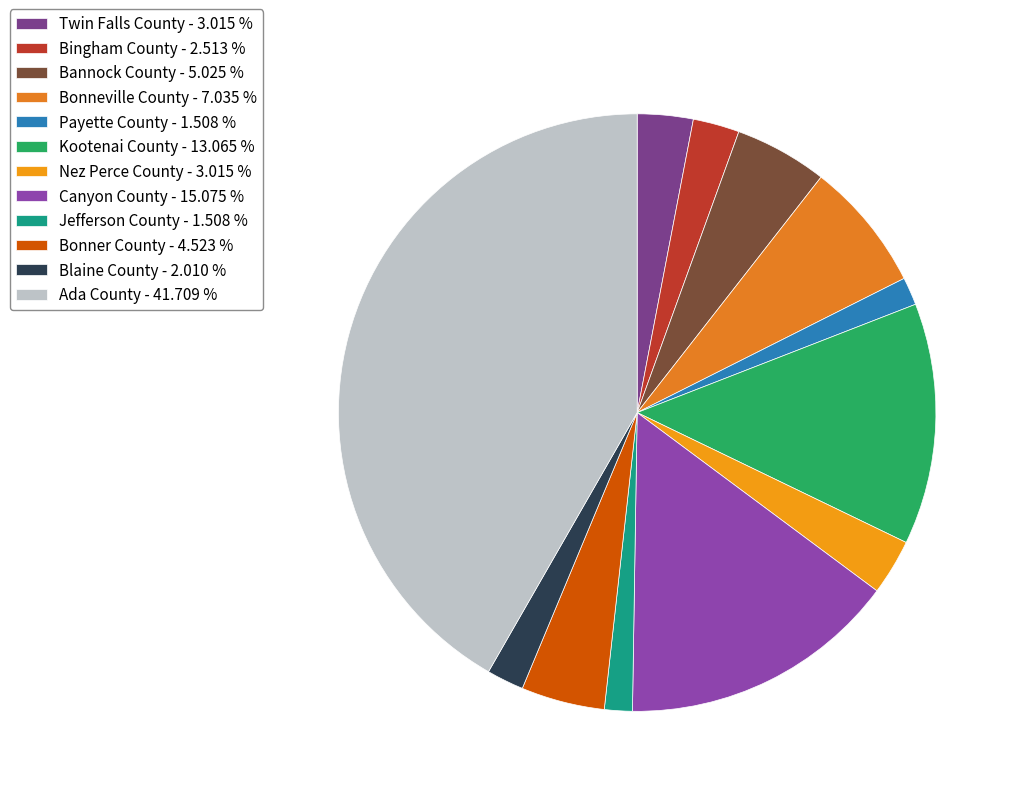

Rank the categories by value from lowest to highest.

Payette County, Jefferson County, Blaine County, Bingham County, Twin Falls County, Nez Perce County, Bonner County, Bannock County, Bonneville County, Kootenai County, Canyon County, Ada County